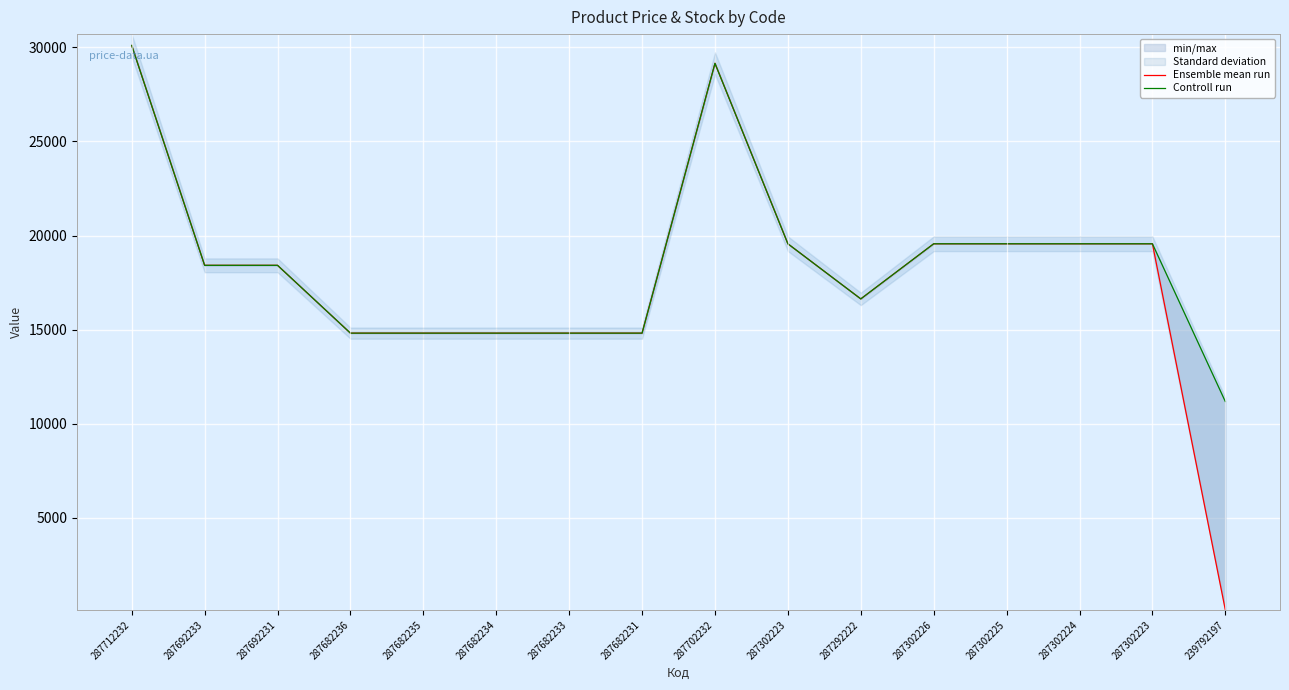

What is the difference between the maximum and second lowest values in the Ensemble mean run series?

15285.2